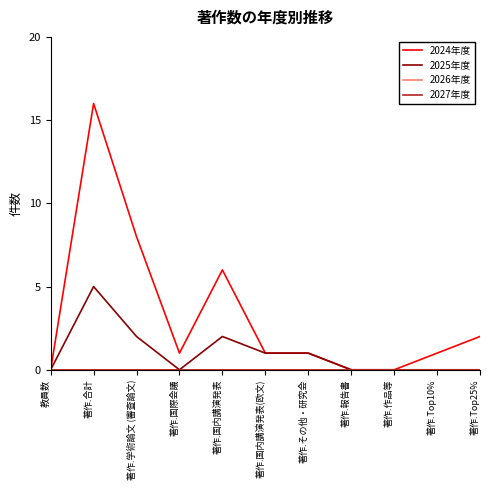

Between 著作.国際会議 and 著作.Top25%, which series saw the biggest shift?

2024年度